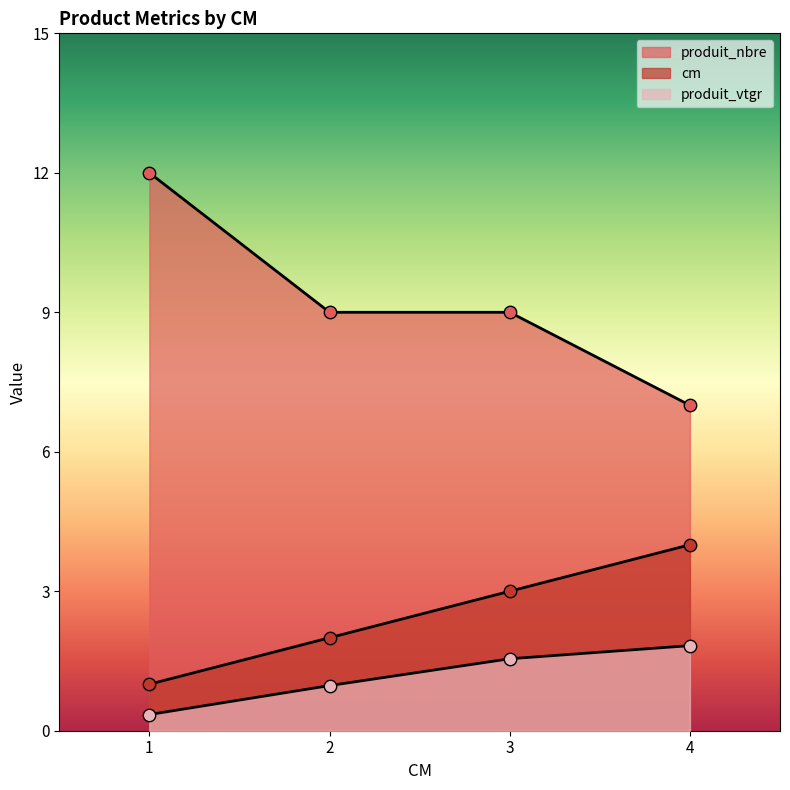

What are all the series names shown in the legend?

cm, produit_vtgr, produit_nbre